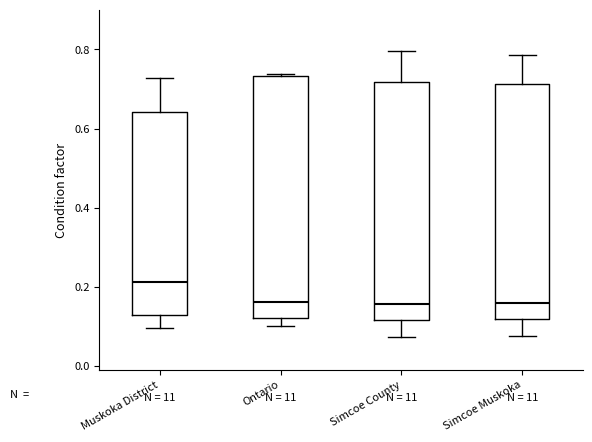

Reading left to right, transcribe this box plot: for each box, give where its median line is, the range the box spans, and where its two whiskers end, as read against the y-axis. The values are not printed on the chart, so give them approximately, as read against the axis.

Muskoka District: median 0.22, box 0.12 to 0.64, whiskers 0.10 to 0.72
Ontario: median 0.16, box 0.12 to 0.74, whiskers 0.10 to 0.74
Simcoe County: median 0.16, box 0.12 to 0.72, whiskers 0.08 to 0.80
Simcoe Muskoka: median 0.16, box 0.12 to 0.72, whiskers 0.08 to 0.78